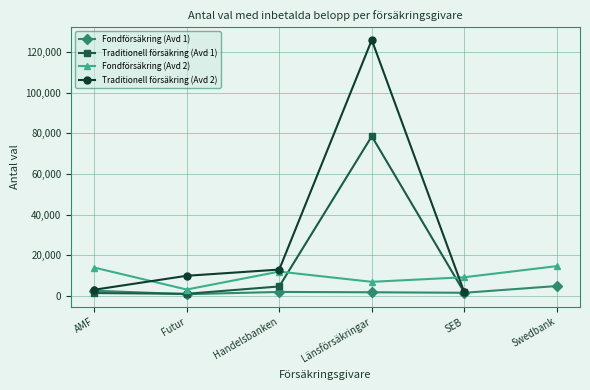

Where is the first local minimum for Fondförsäkring (Avd 2)?

Futur